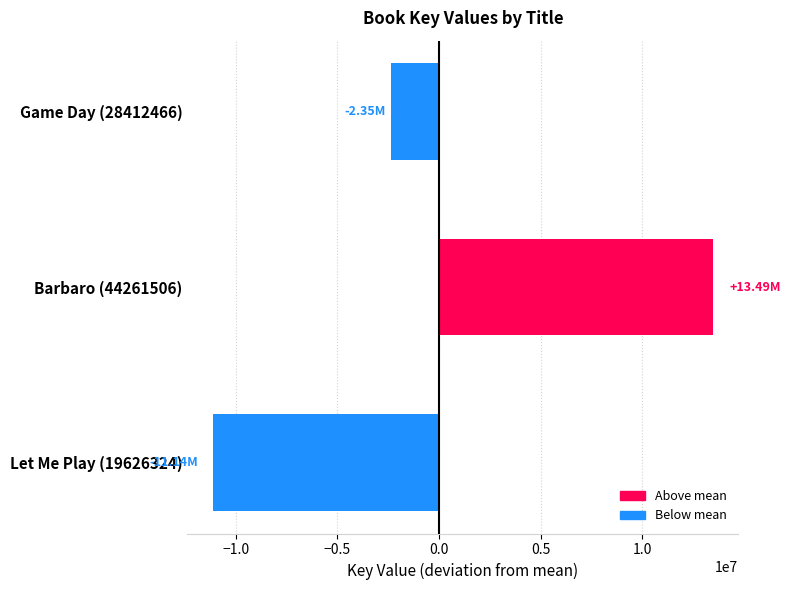

Which has a higher value, Game Day (28412466) or Let Me Play (19626324)?

Game Day (28412466)